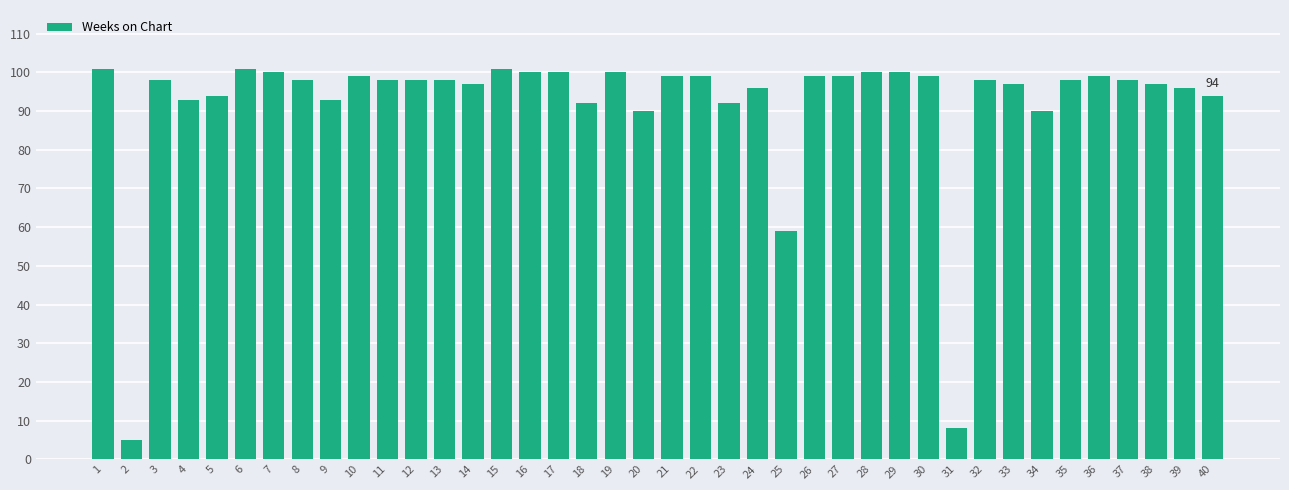

What is the difference between the maximum and minimum values?

96